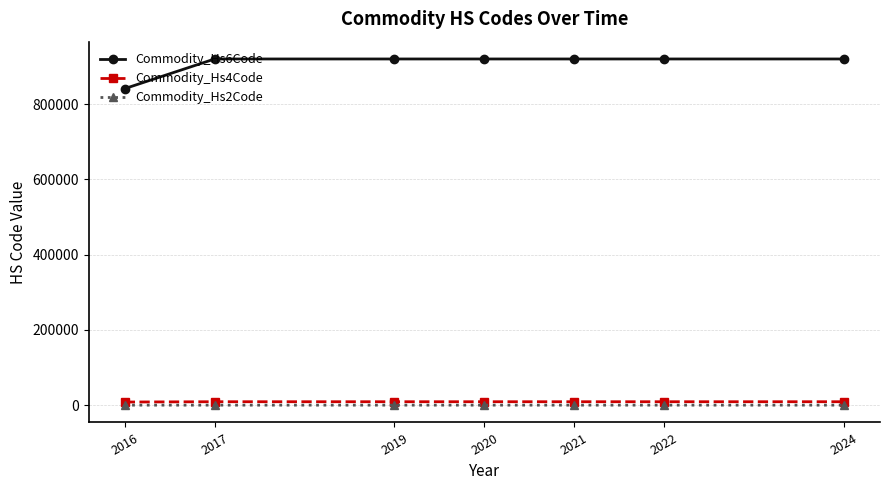

True or false: Commodity_Hs2Code and Commodity_Hs4Code cross at least once.

False